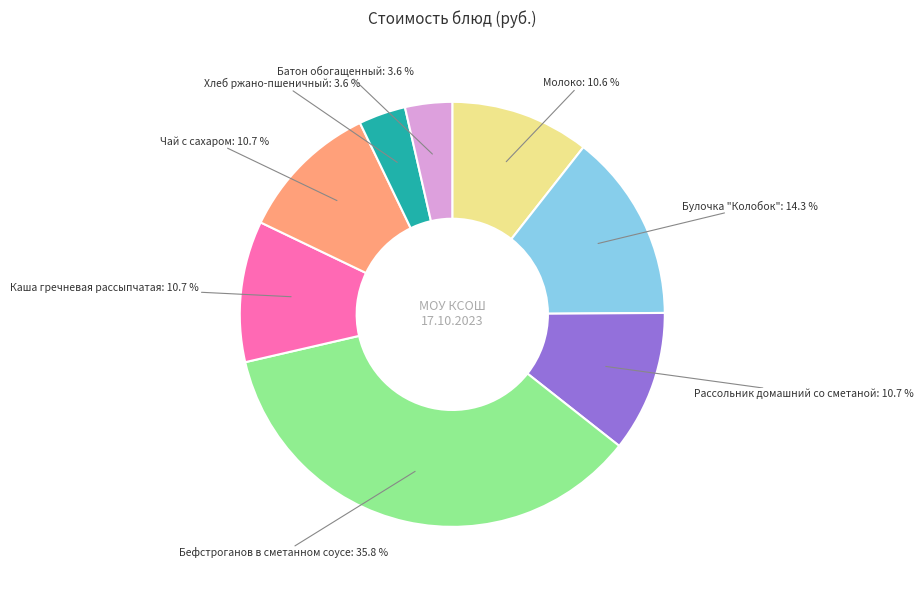

The Батон обогащенный slice represents 4% of the pie. True or false?

True